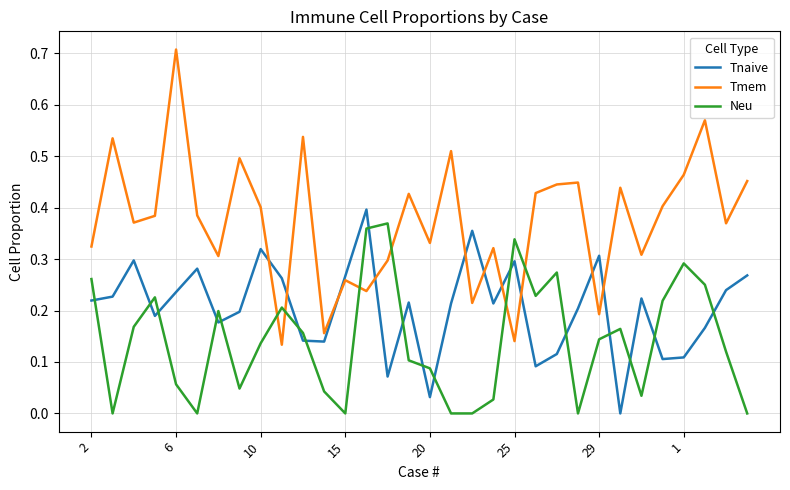

Which series has the largest total across all categories?

Tmem